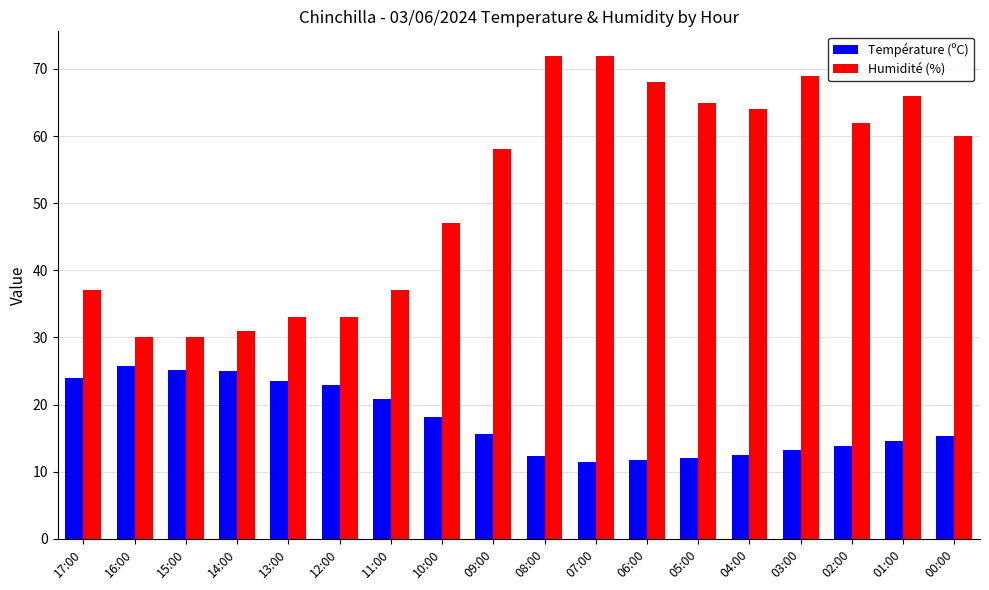

What is the minimum value shown in the chart?

11.5